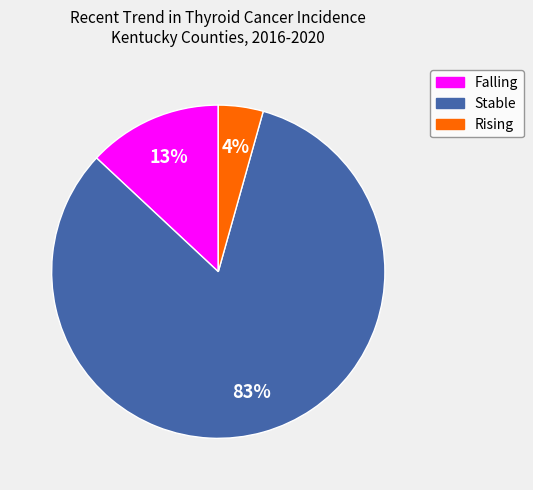

To the nearest percent, what is the average slice percentage?

33%